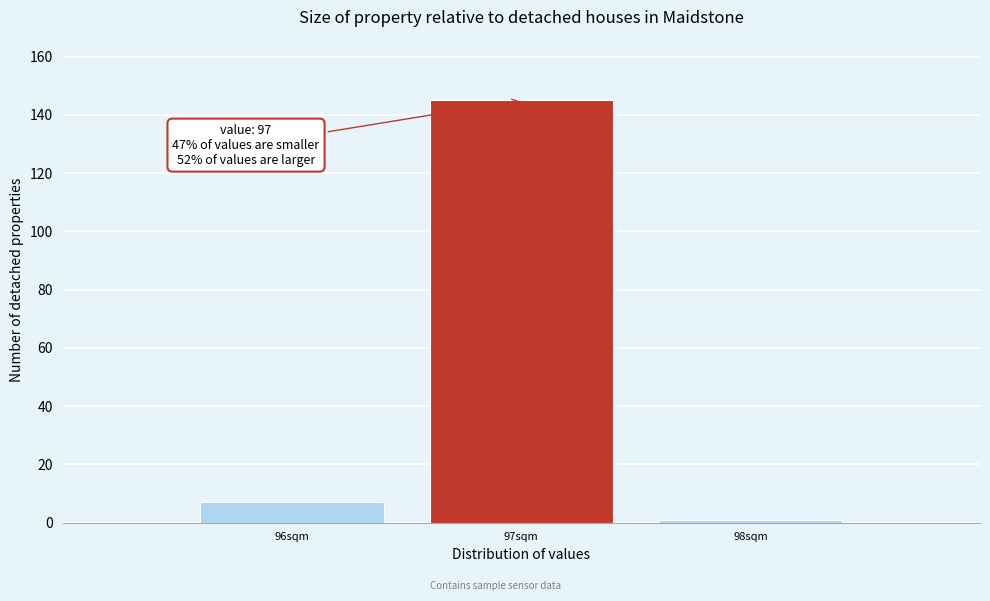

Which range on the x-axis has the tallest bar?

96.5 to 97.5